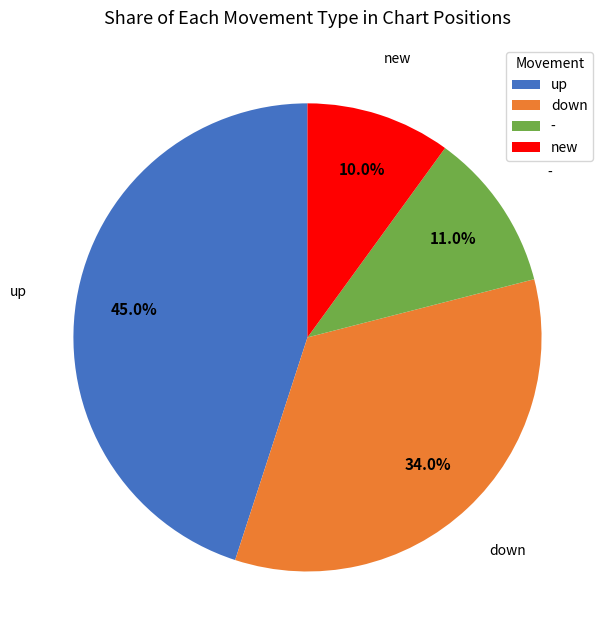

To the nearest percent, what percentage of the pie is up?

45%